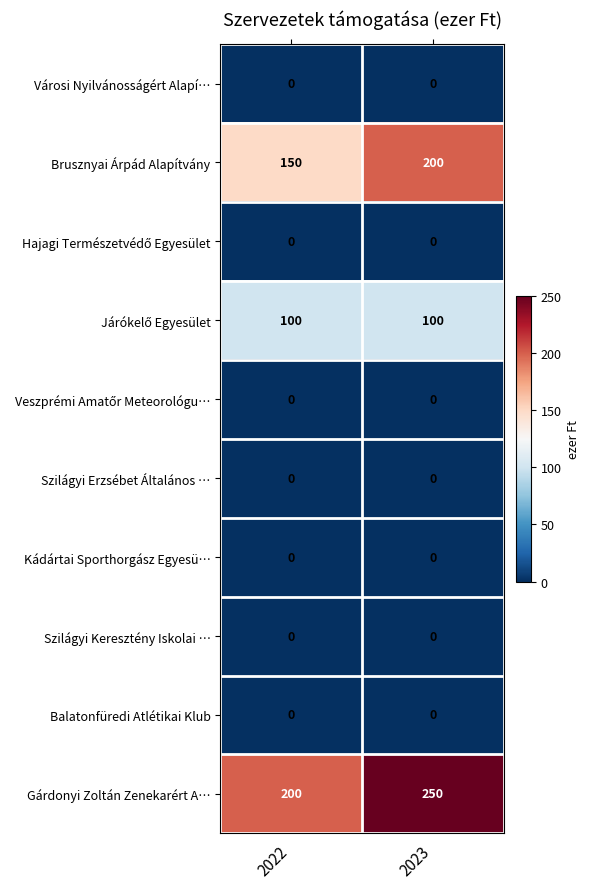

What is the difference between the highest and lowest values at 2023?

250